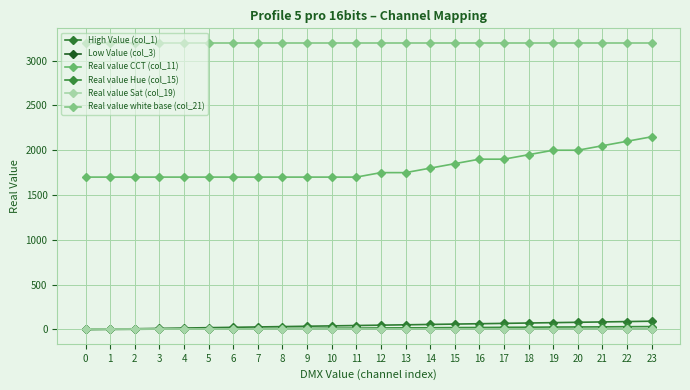

Does the chart have visible grid lines?

Yes